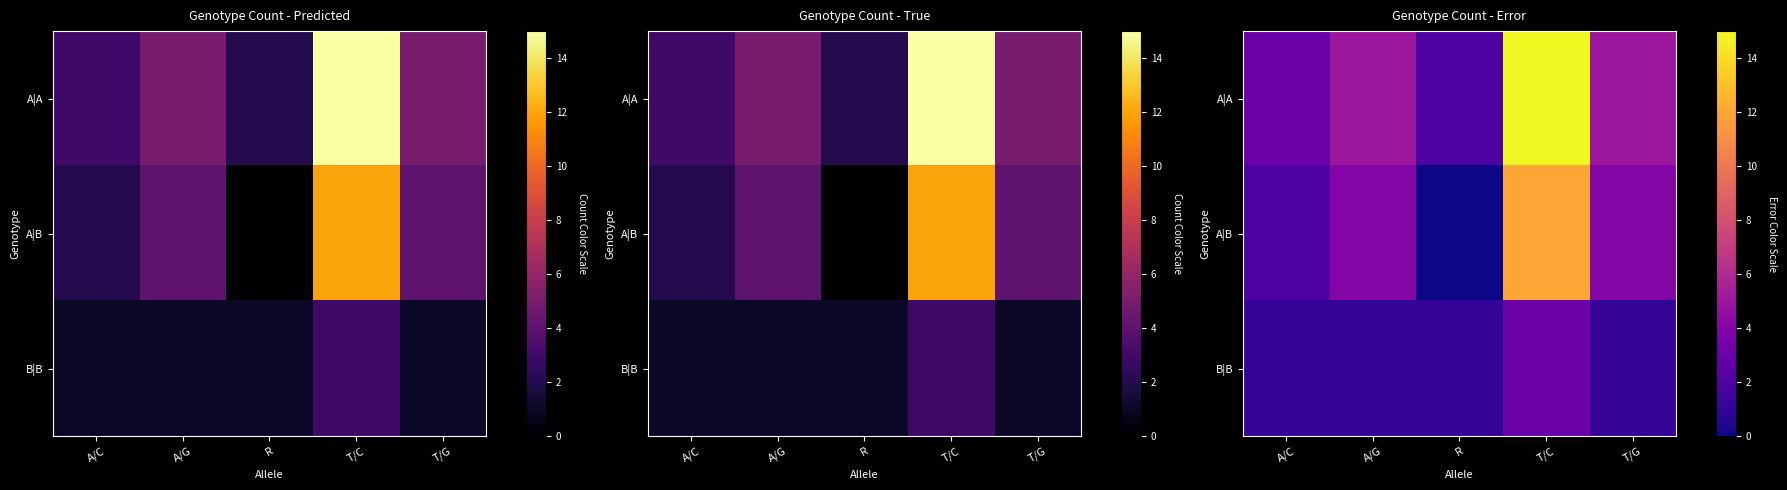

Which has a higher value, A/C or R?

A/C